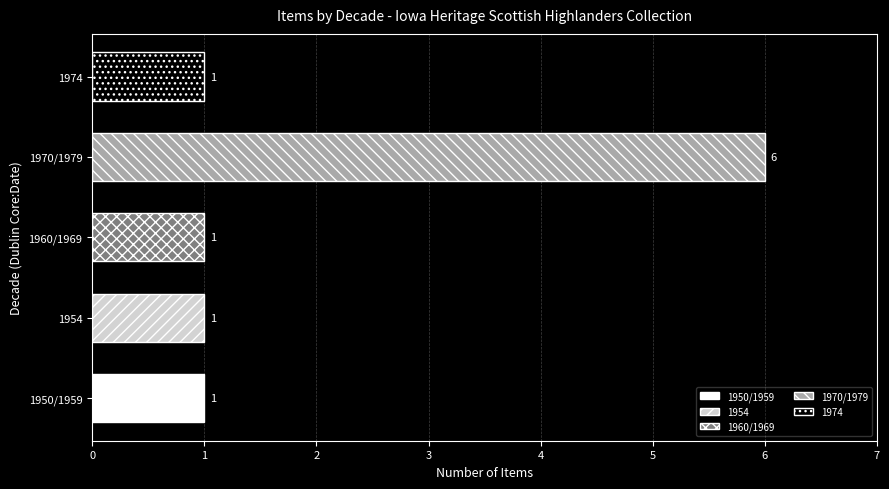

Count the number of data series in this chart.

1